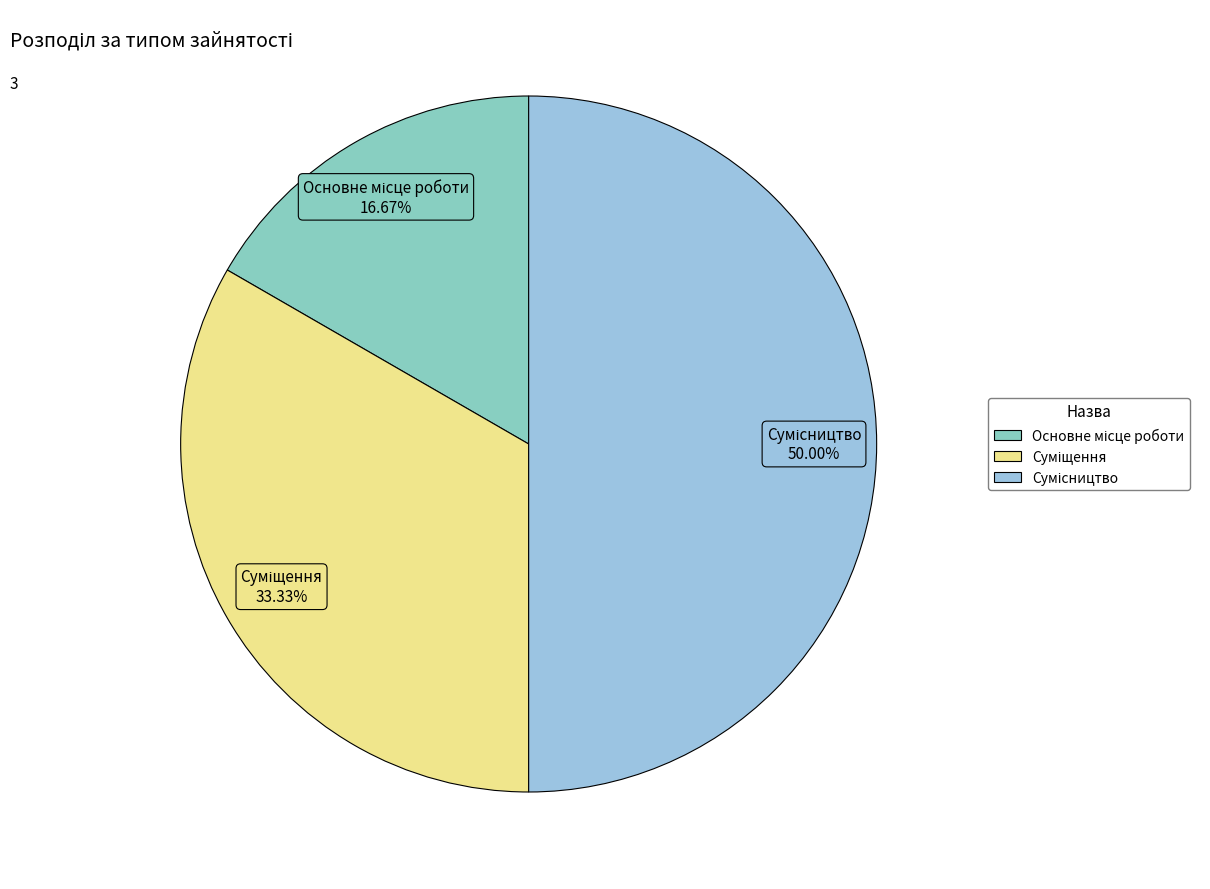

How many slices are in this pie chart?

3